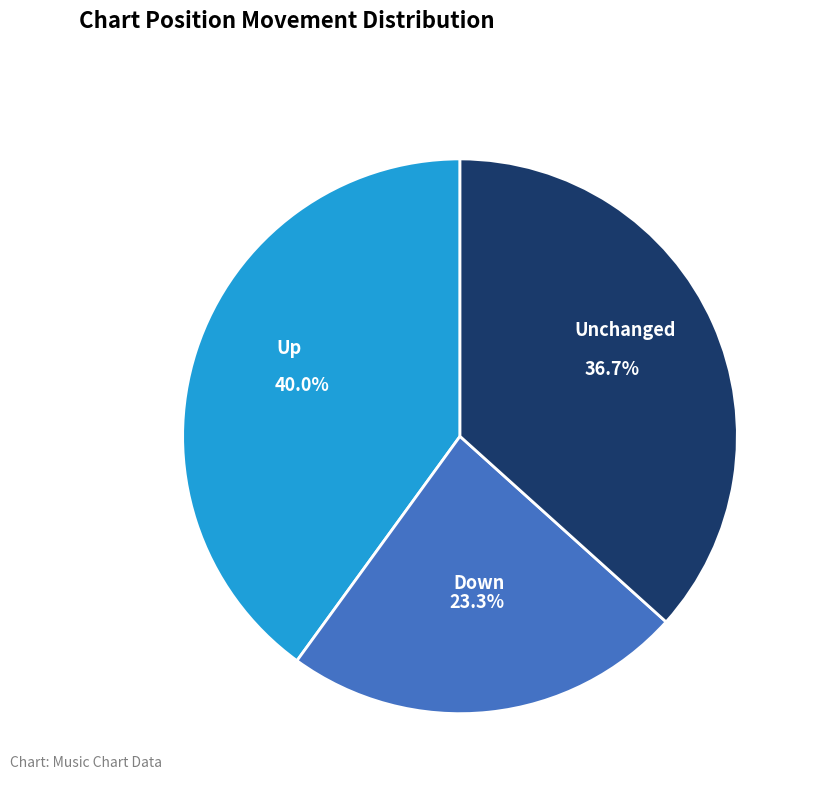

How much of the chart is everything except Unchanged?

63.3%